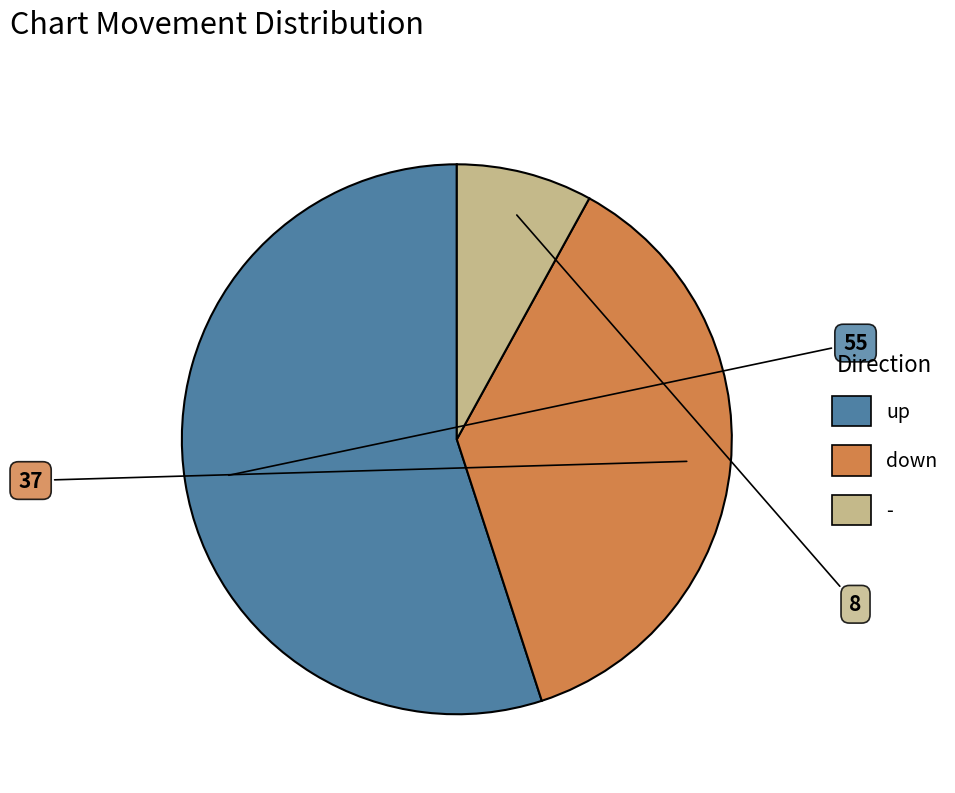

The - slice represents 8% of the pie. True or false?

True